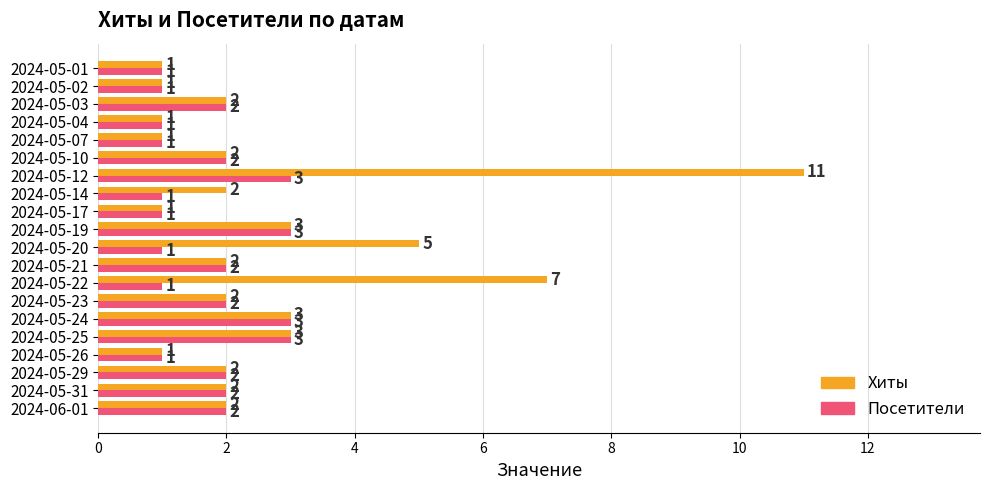

List the series in order of their peak value, lowest first.

Посетители, Хиты